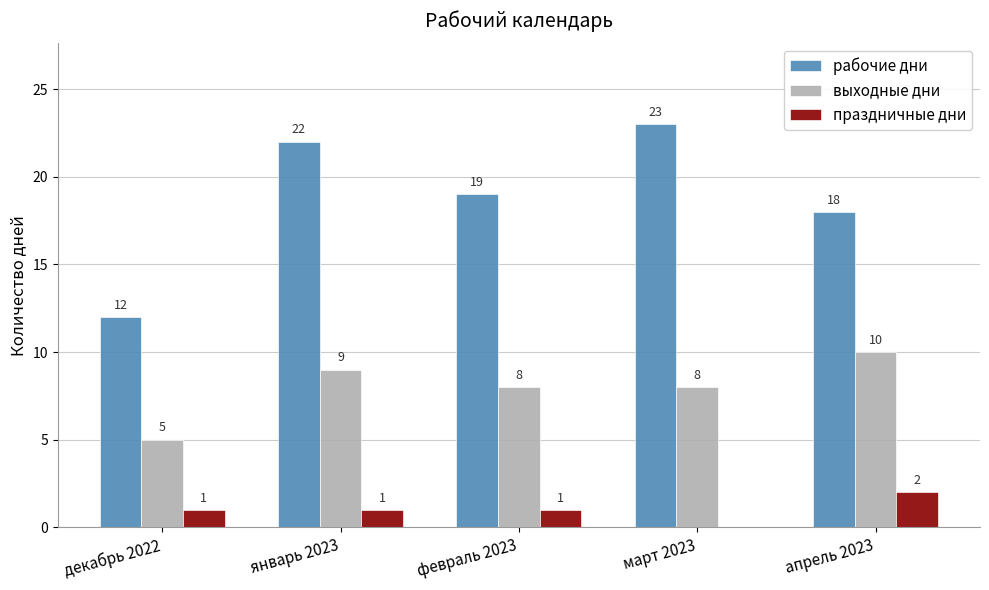

Reading left to right, transcribe all the data shown in this chart.

рабочие дни: 12	22	19	23	18
выходные дни: 5	9	8	8	10
праздничные дни: 1	1	1	0	2